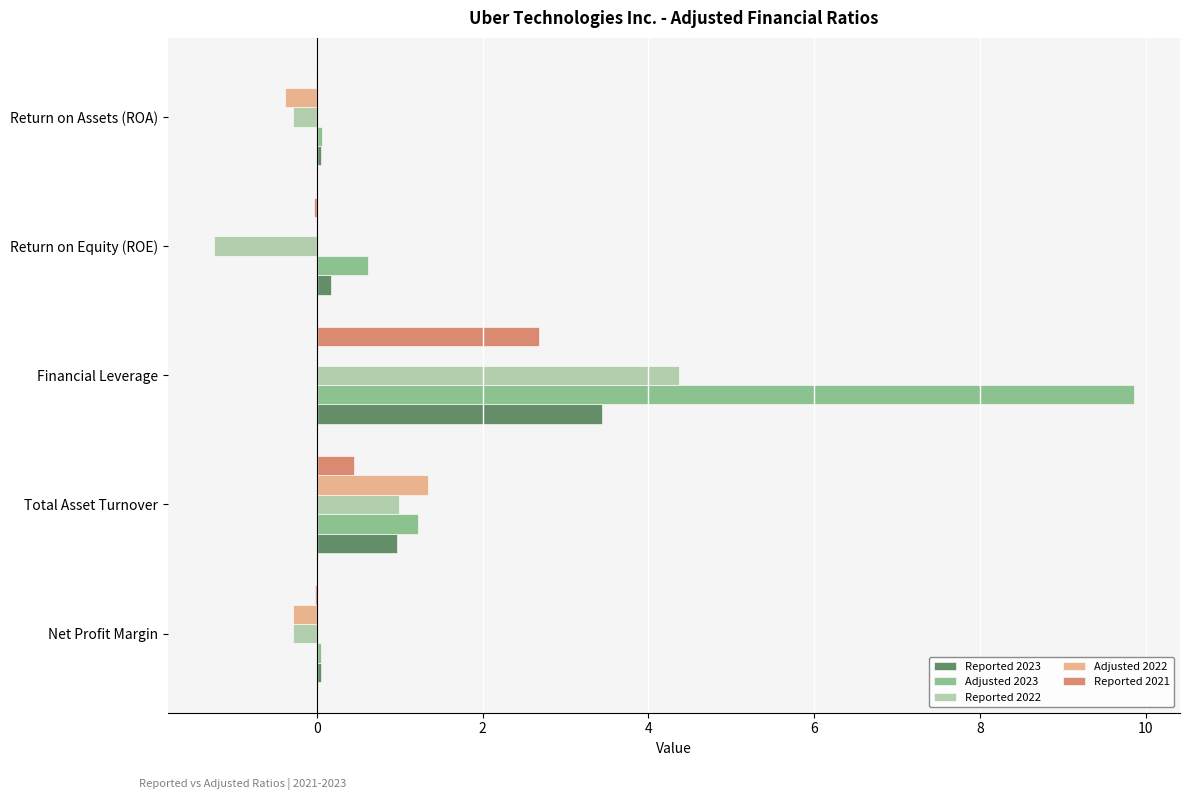

How many values in Reported 2022 are above zero?

2